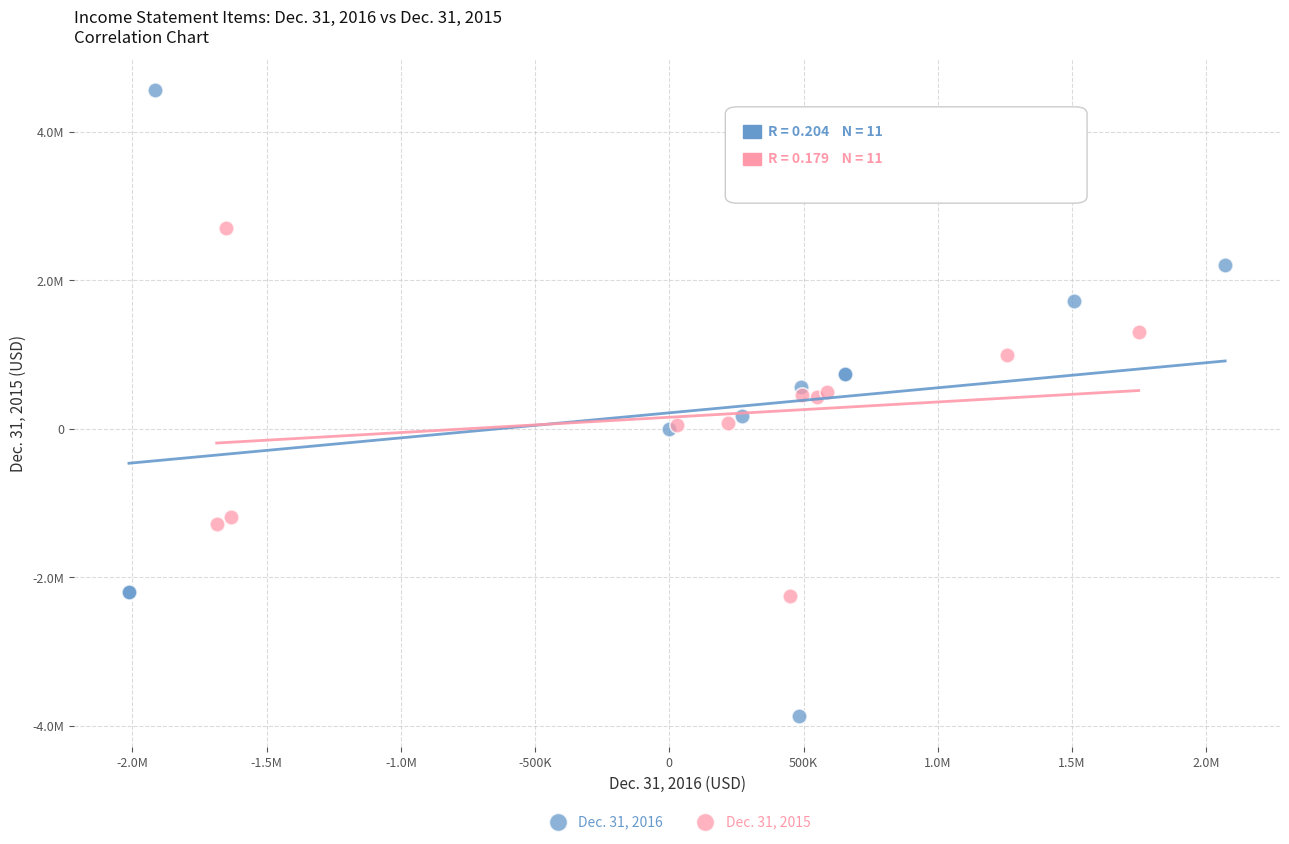

Which series reaches the minimum Y coordinate?

Dec. 31, 2016